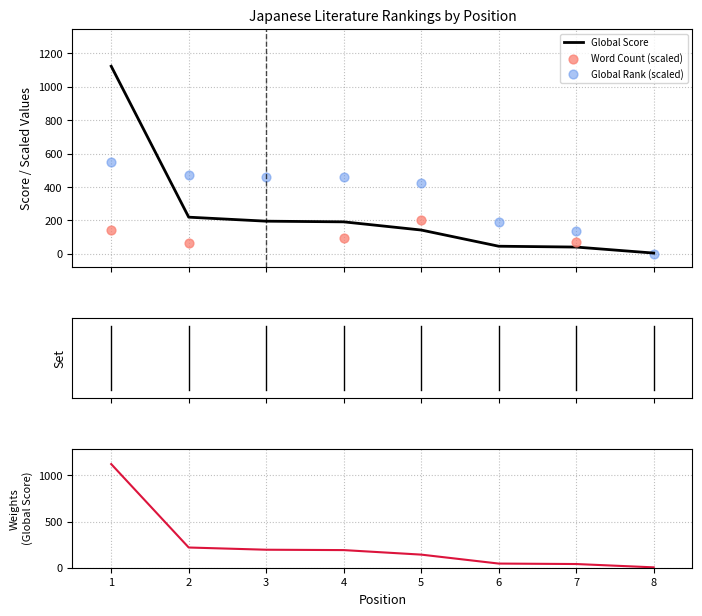

Which series has the widest spread of Y values?

Global Score